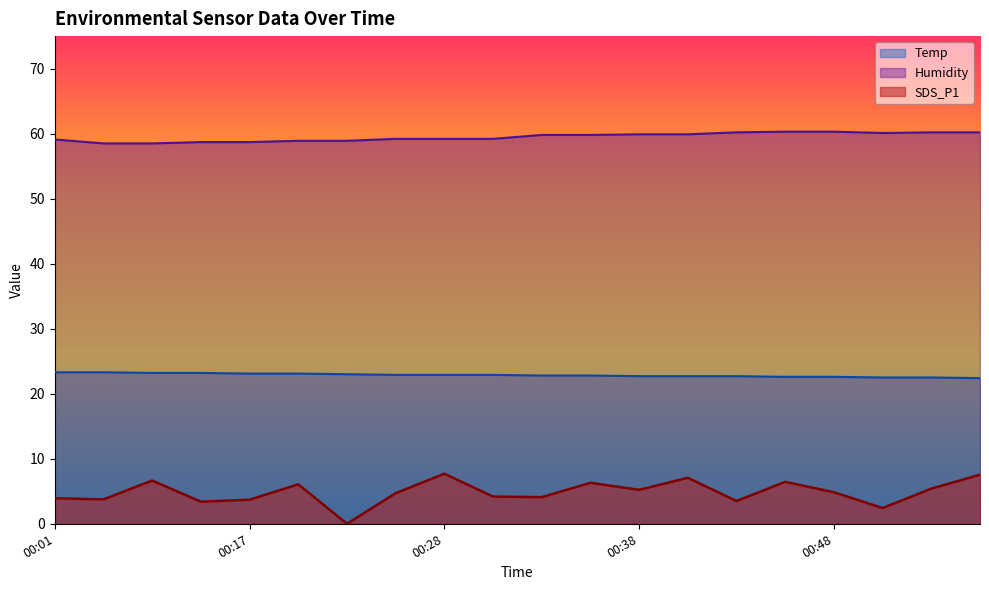

Which has a higher value, 00:41 or 00:09?

00:09